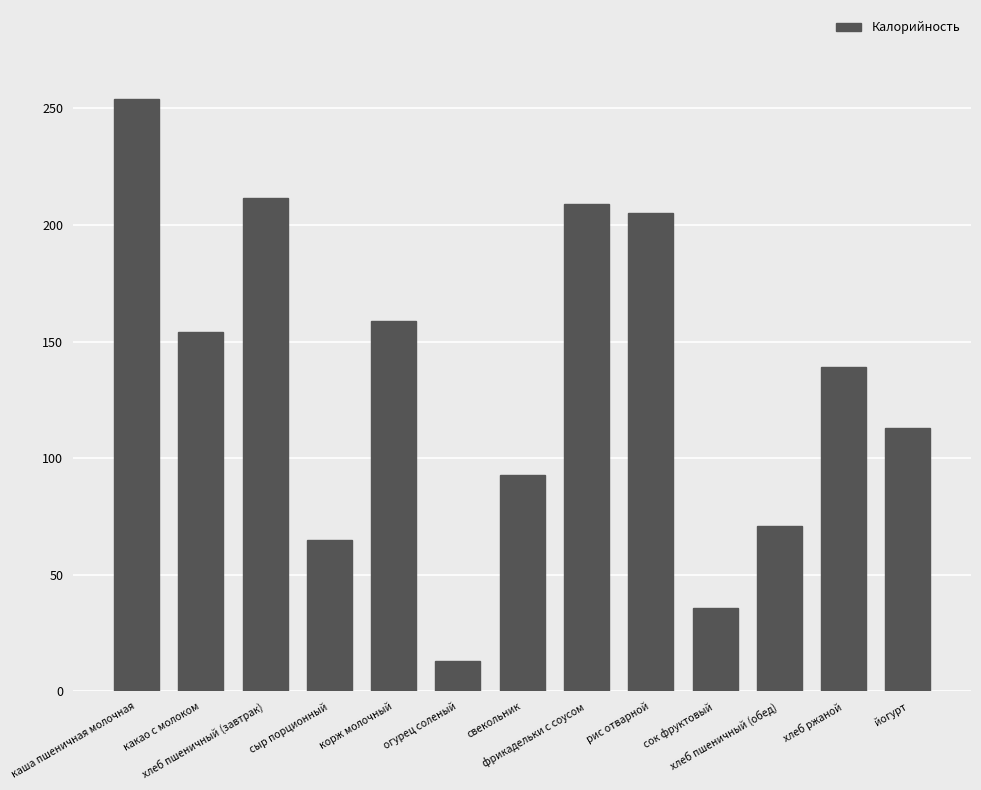

True or false: the data shows 65.0 at сыр порционный.

True